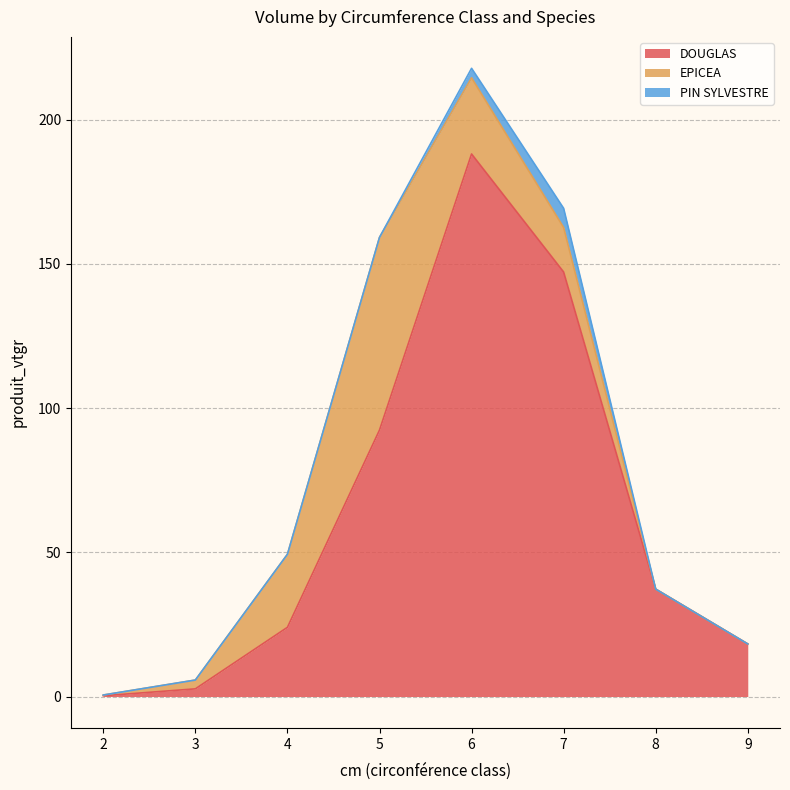

How many values in the EPICEA series are below 15?

4